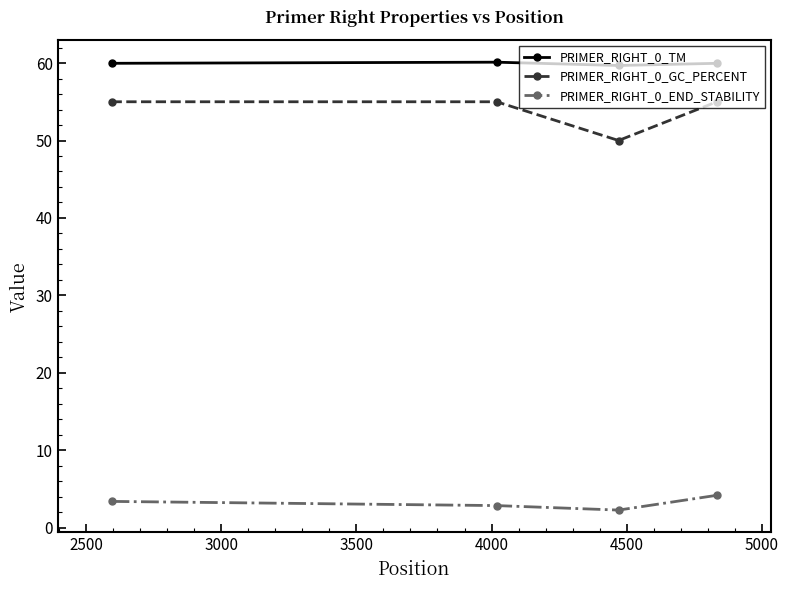

In PRIMER_RIGHT_0_GC_PERCENT, how many points are lower than both neighbors (excluding endpoints)?

1